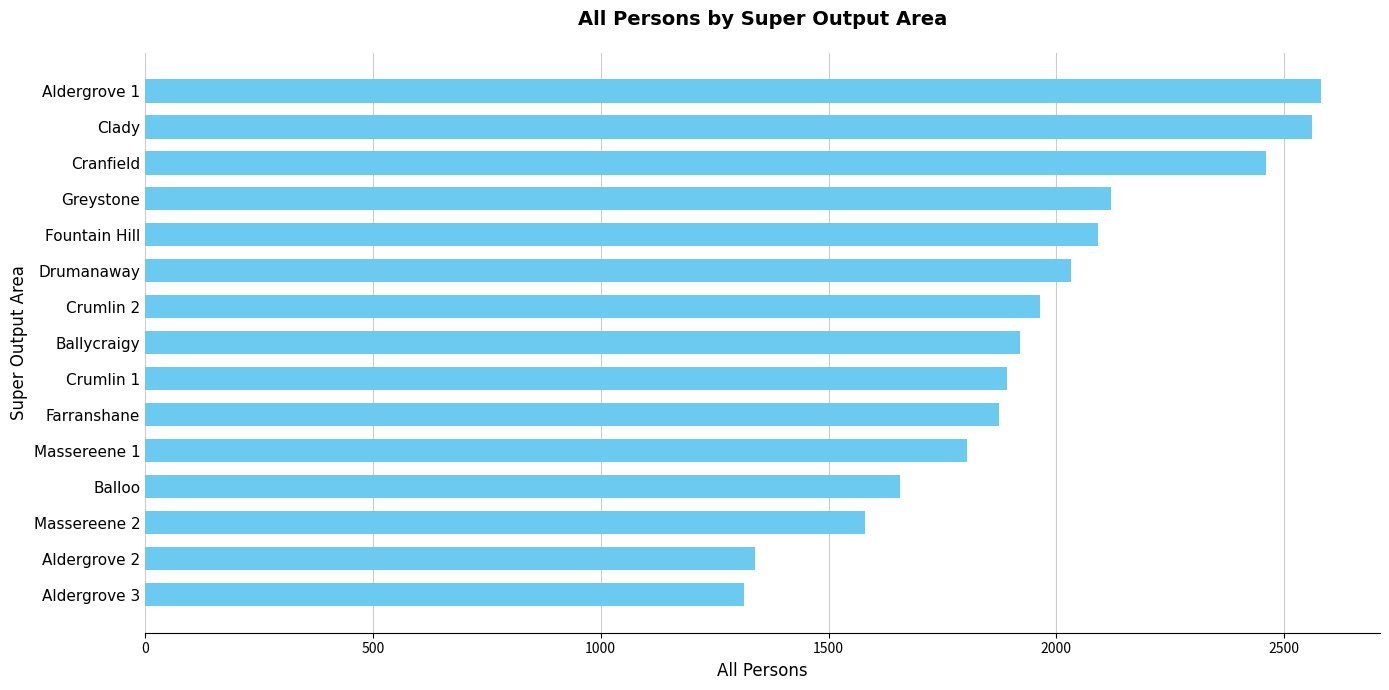

Approximately how many times larger is the value at Aldergrove 3 compared to Fountain Hill?

0.6